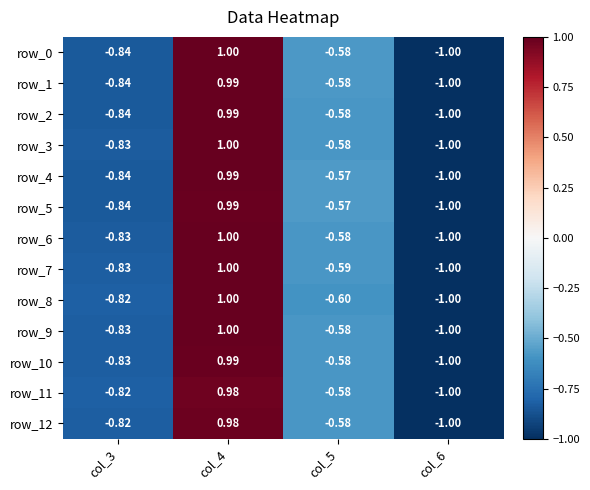

The value of row_1 at col_6 is -1.7. True or false?

False